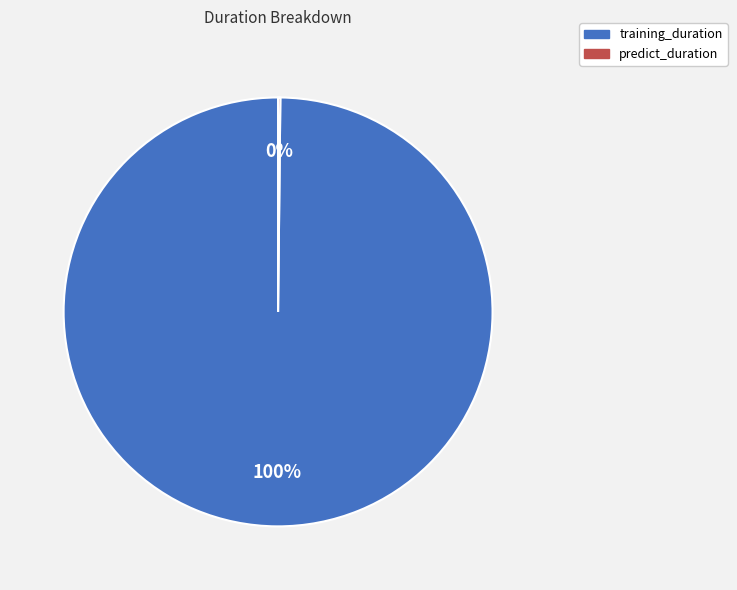

To the nearest percent, what is the difference between the largest and smallest slice percentages?

100%